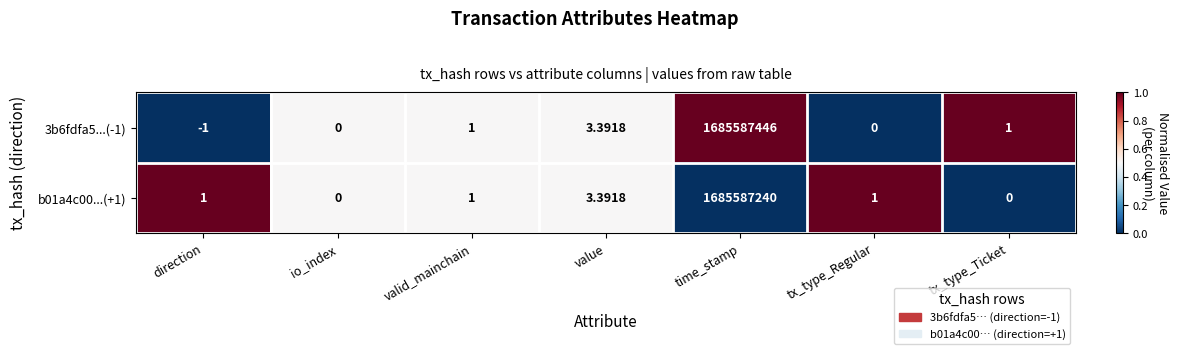

At which category is the sum across all series the highest?

time_stamp